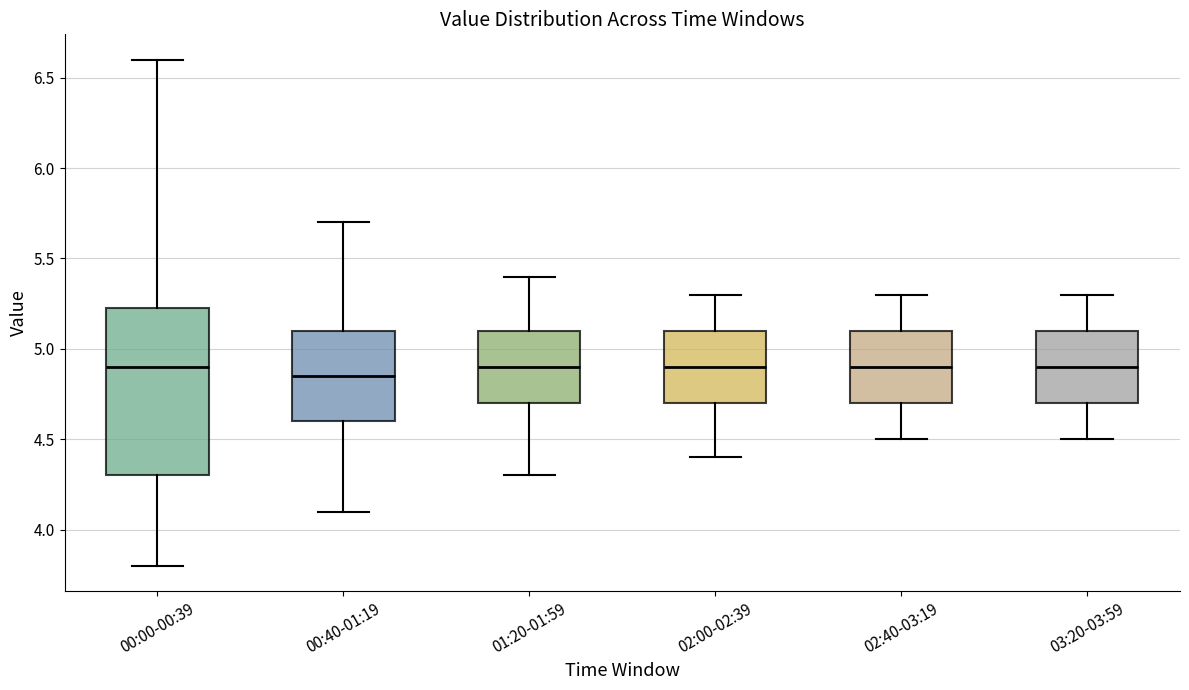

Reading left to right, read every box against the y-axis: the position of its median line, the range the box covers, and the ends of its whiskers. The values are not printed on the chart, so give them approximately, as read against the axis.

00:00-00:39: median 4.90, box 4.30 to 5.25, whiskers 3.80 to 6.60
00:40-01:19: median 4.85, box 4.60 to 5.10, whiskers 4.10 to 5.70
01:20-01:59: median 4.90, box 4.70 to 5.10, whiskers 4.30 to 5.40
02:00-02:39: median 4.90, box 4.70 to 5.10, whiskers 4.40 to 5.30
02:40-03:19: median 4.90, box 4.70 to 5.10, whiskers 4.50 to 5.30
03:20-03:59: median 4.90, box 4.70 to 5.10, whiskers 4.50 to 5.30